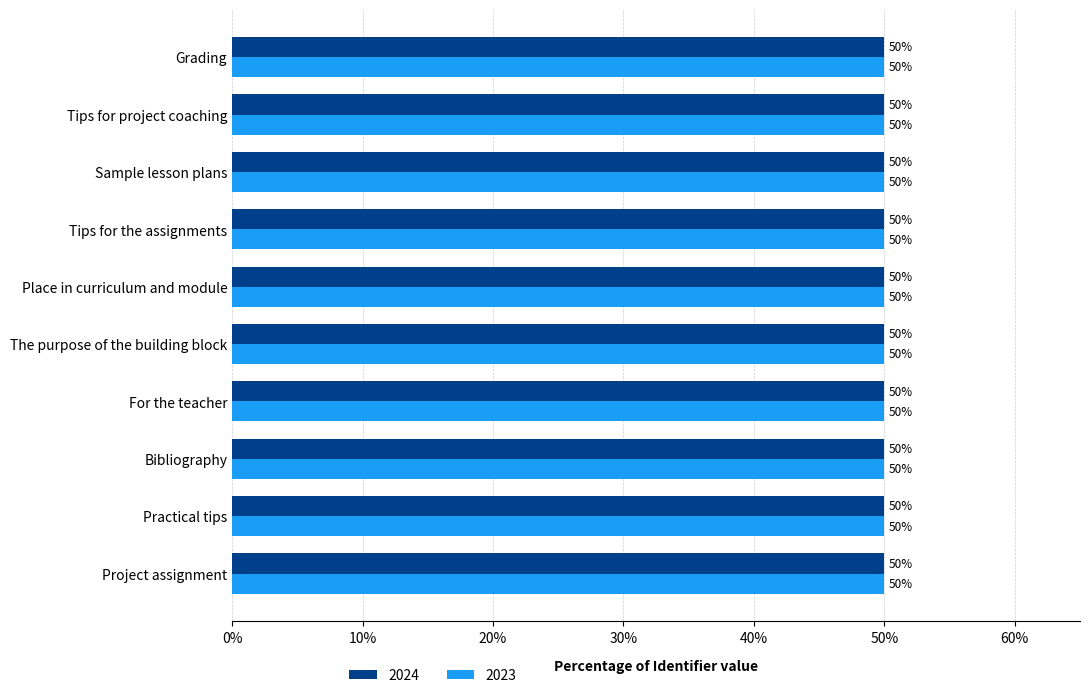

Which series has the largest range (max minus min)?

2024